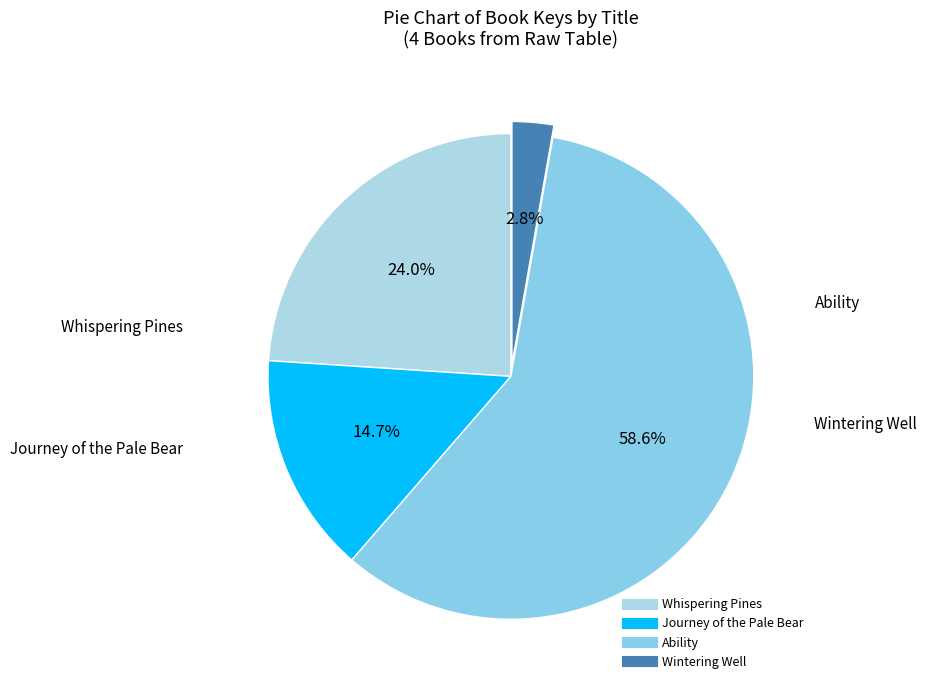

Does any single category account for the majority?

Yes